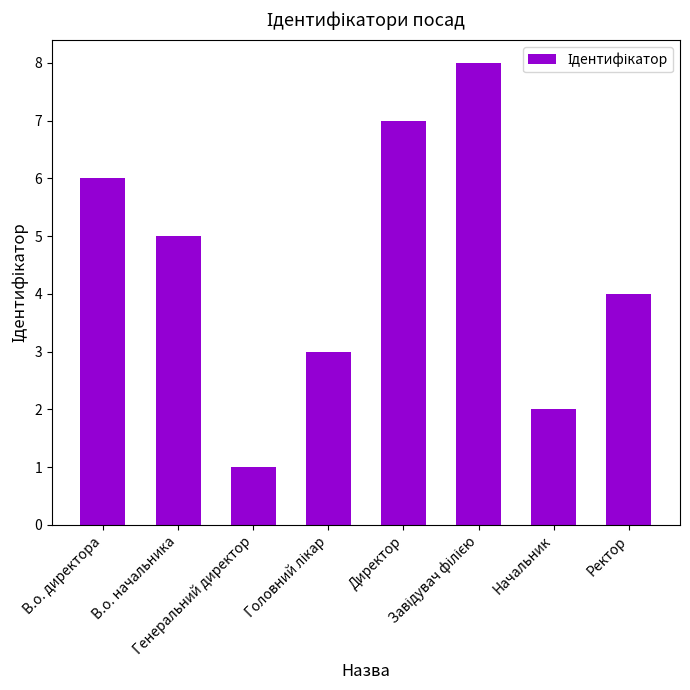

Read the value at Генеральний директор.

1